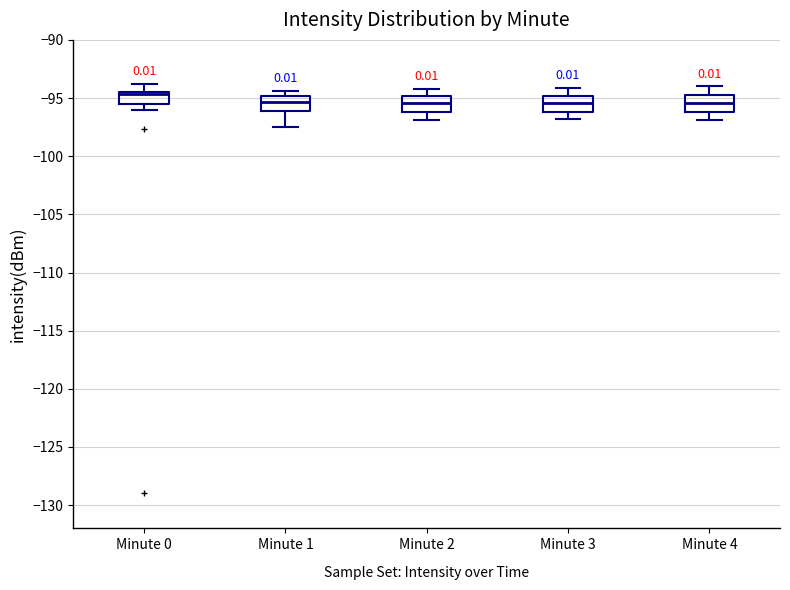

Reading left to right, transcribe this box plot: for each box, give where its median line is, the range the box spans, and where its two whiskers end, as read against the y-axis. The values are not printed on the chart, so give them approximately, as read against the axis.

Minute 0: median -94.5 (just below the box's upper edge), box -95.5 to -94.5, whiskers -96.0 to -94.0
Minute 1: median -95.5, box -96.0 to -95.0, whiskers -97.5 to -94.5
Minute 2: median -95.5, box -96.0 to -95.0, whiskers -97.0 to -94.0
Minute 3: median -95.5, box -96.0 to -95.0, whiskers -97.0 to -94.0
Minute 4: median -95.5, box -96.0 to -94.5, whiskers -97.0 to -94.0